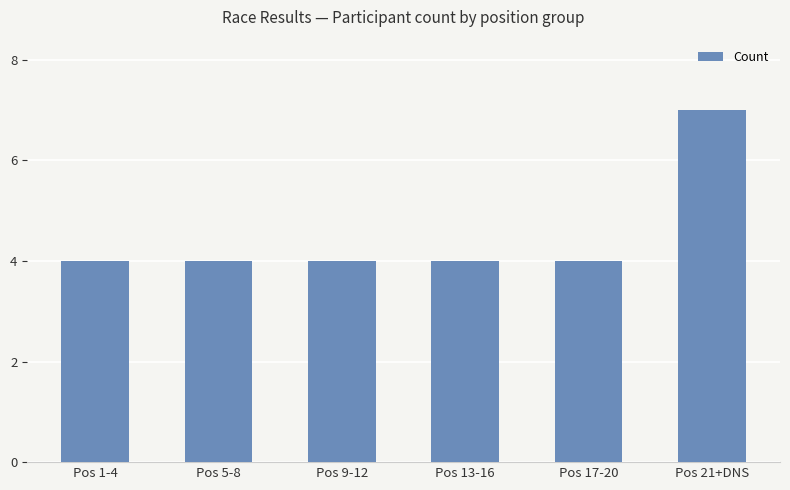

What is the label of the 4th bar from the left?

Pos 13-16